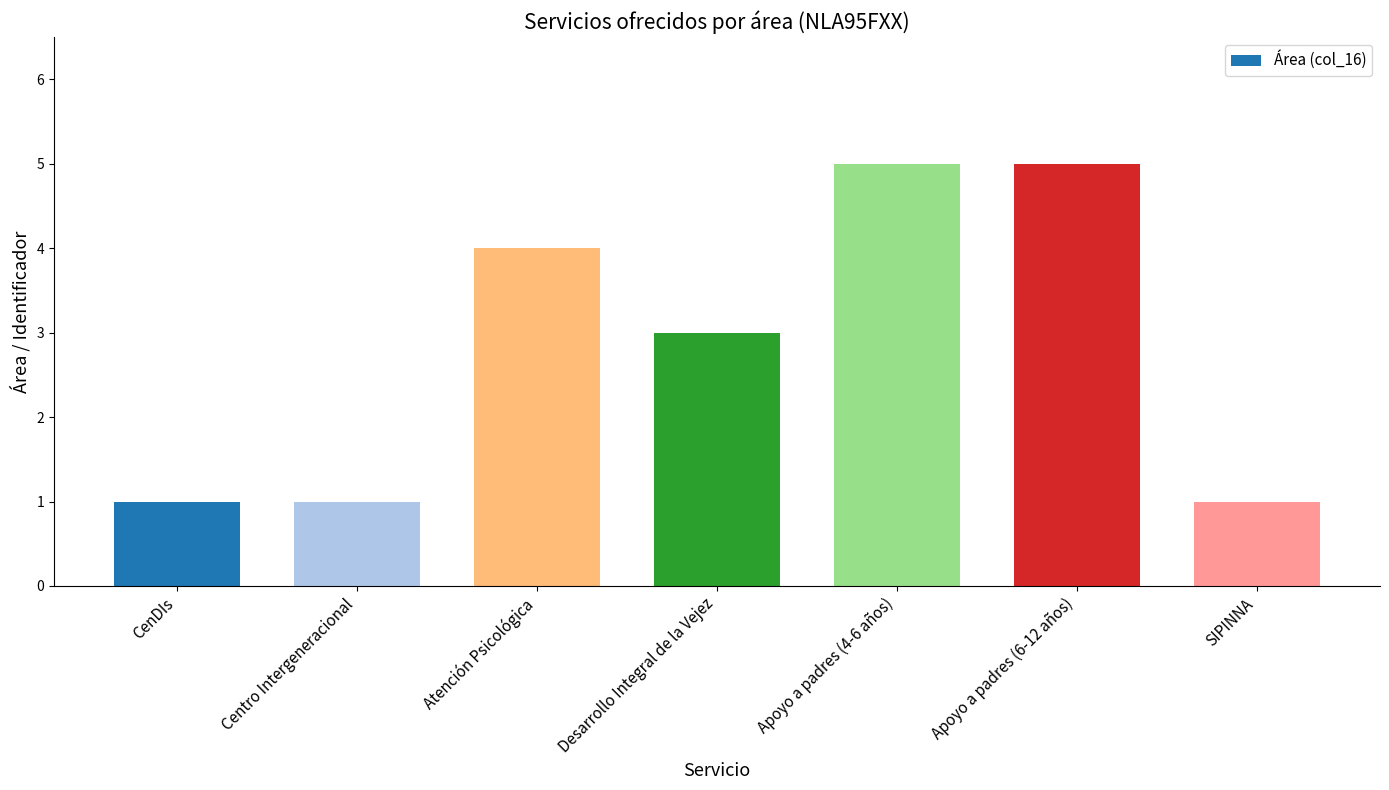

What is the sum of the values at Centro Intergeneracional and Desarrollo Integral de la Vejez?

4